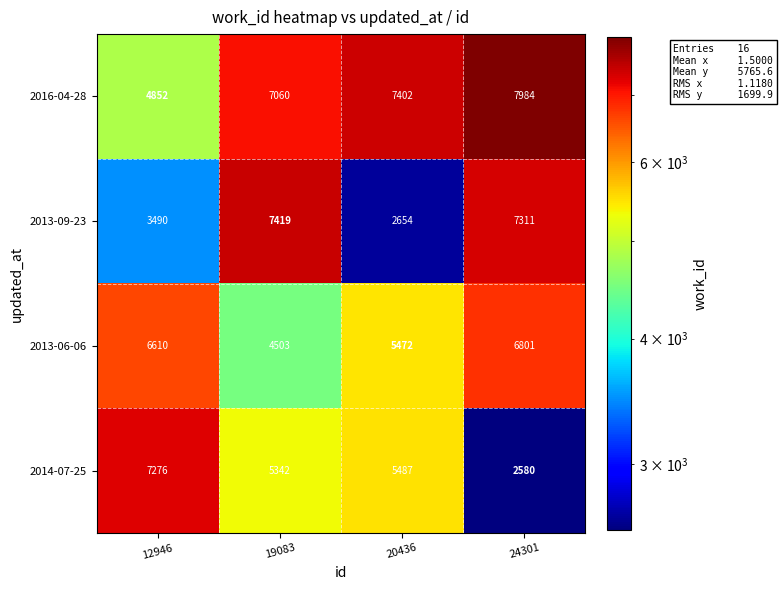

Reading left to right, list all the values displayed in this chart.

2016-04-28: 12946=4852	19083=7060	20436=7402	24301=7984
2013-09-23: 12946=3490	19083=7419	20436=2654	24301=7311
2013-06-06: 12946=6610	19083=4503	20436=5472	24301=6801
2014-07-25: 12946=7276	19083=5342	20436=5487	24301=2580